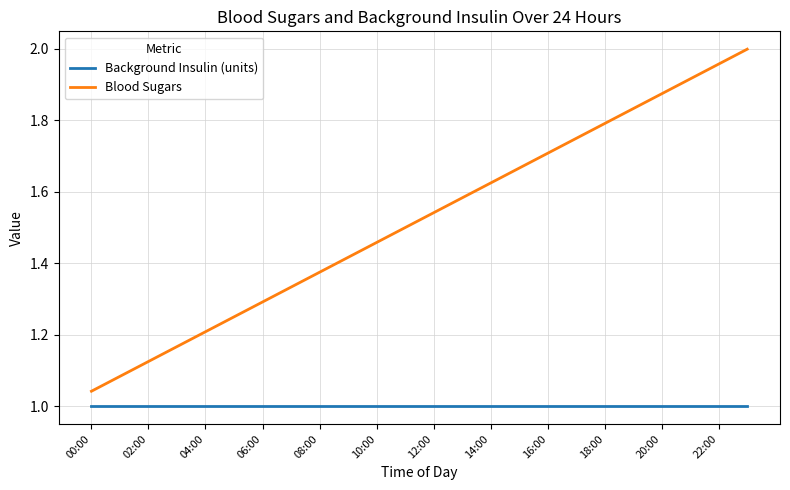

Which series has the largest total across all categories?

Blood Sugars